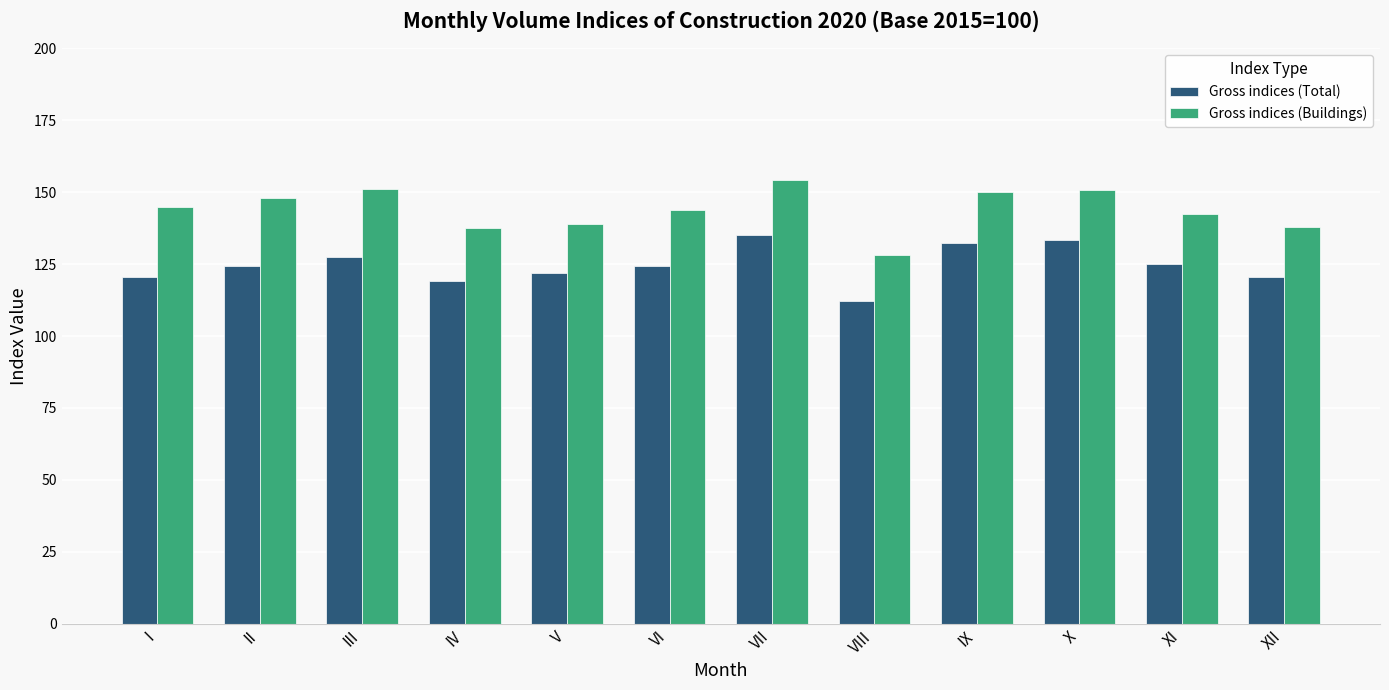

What is the total value across all series at III?

278.5